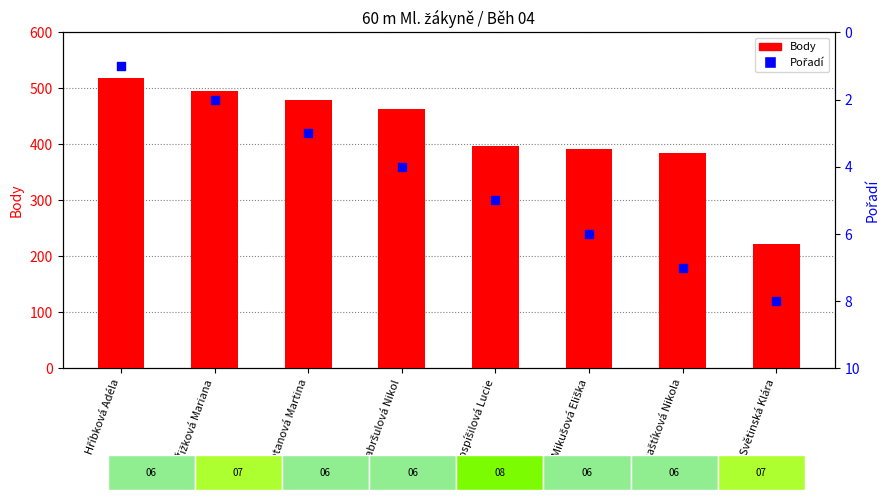

What are all the series names shown in the legend?

Body, Pořadí